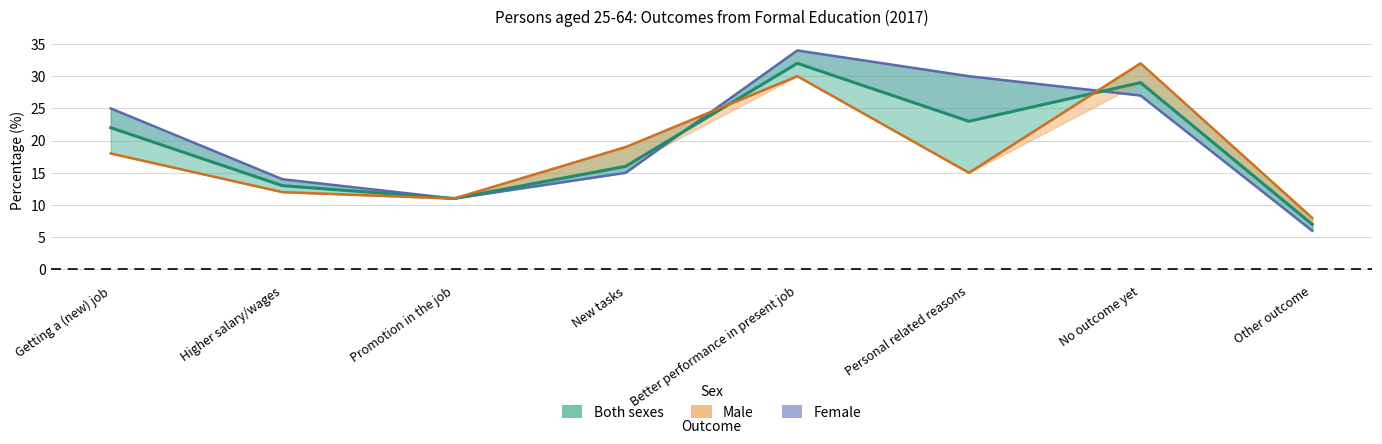

Which category has the lowest value in the Male series?

Other outcome